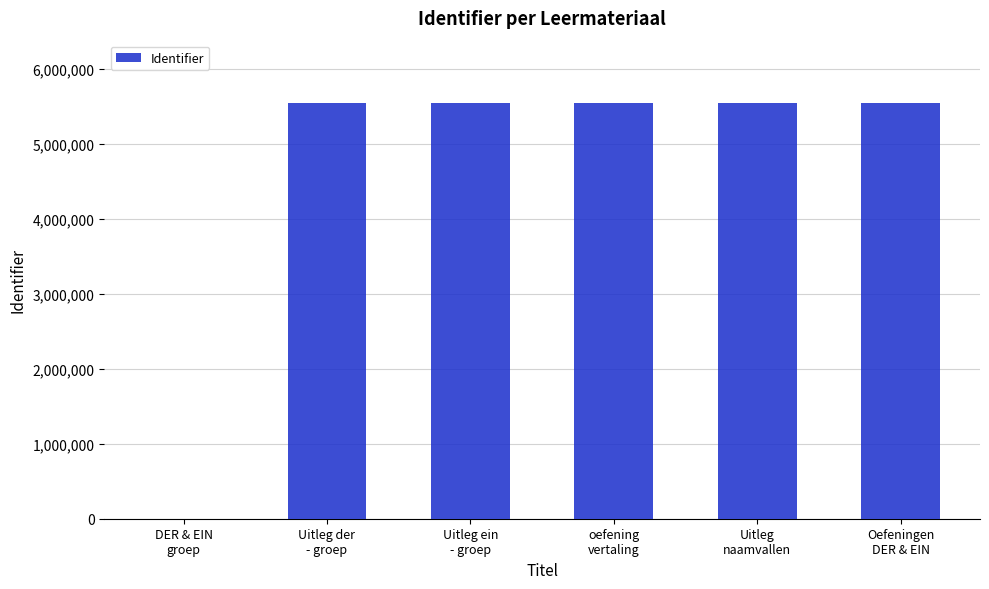

What is the sum of all values?

27724643